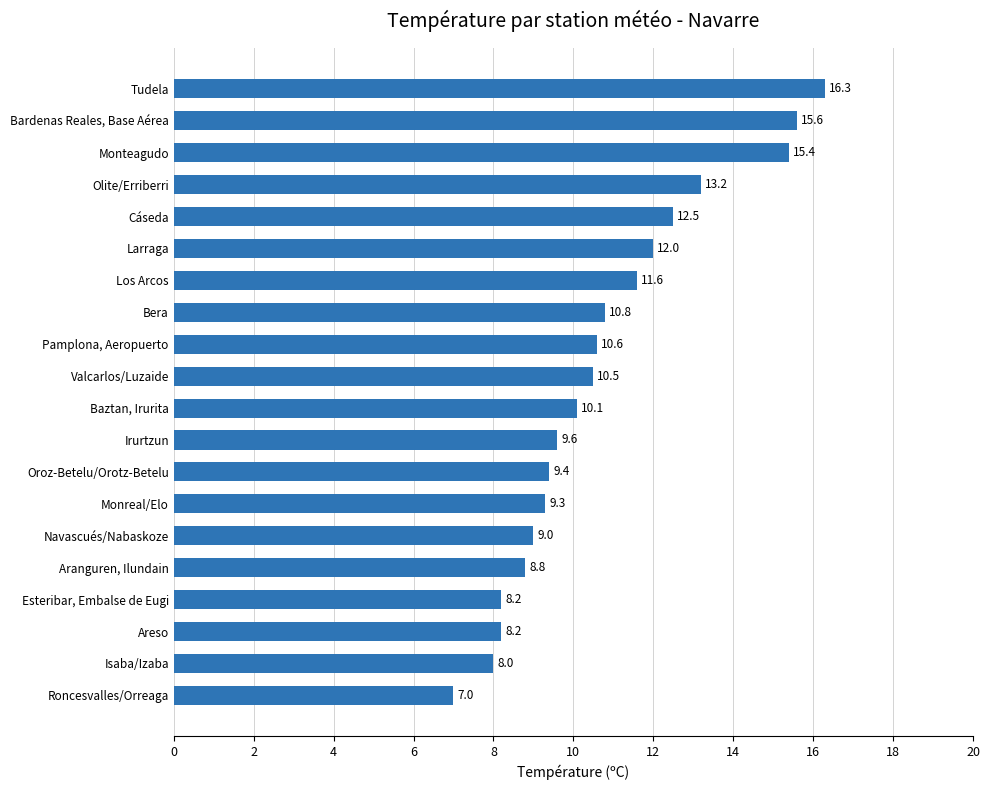

How many bars are there in total?

20